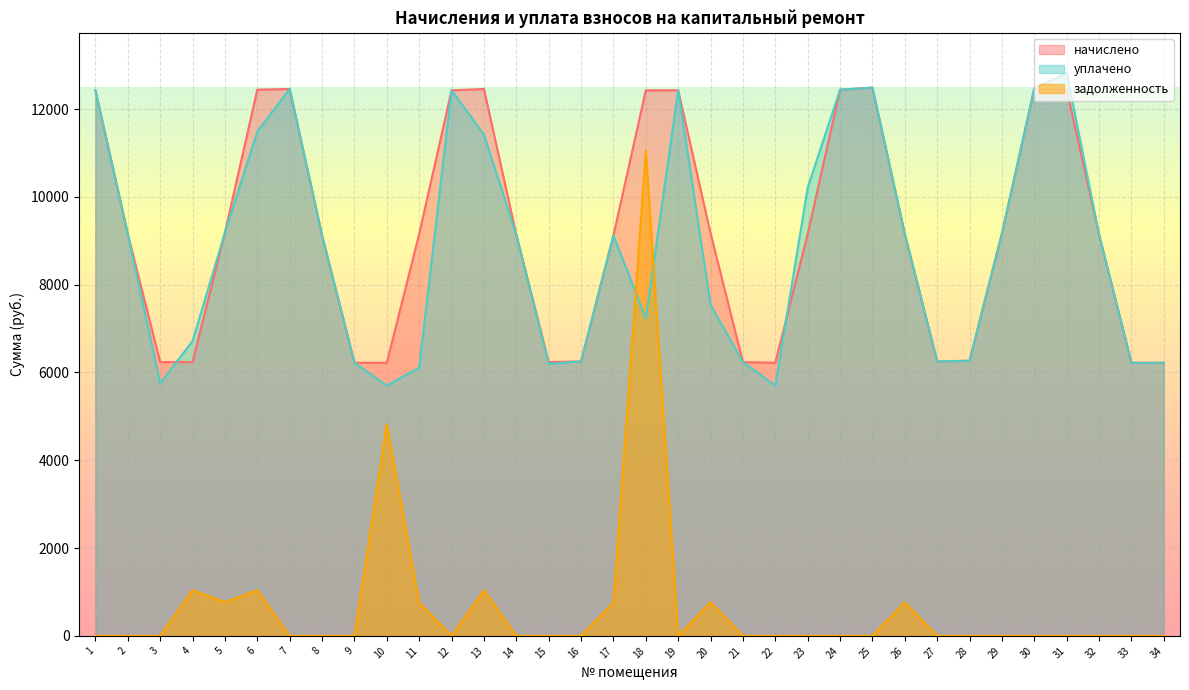

Reading right to left, list all the values displayed in this chart.

начислено: 6220.8	6220.8	9139.2	12441.6	12472.3	9169.9	6266.9	6251.5	9154.6	12487.7	12441.6	9154.6	6220.8	6236.2	9169.9	12426.2	12426.2	9123.8	6251.6	6236.2	9139.3	12457.0	12426.2	9154.6	6220.8	6220.8	9123.8	12457.0	12441.6	9185.3	6236.2	6236.2	9154.6	12426.2
задолженность: 0.0	0.0	0.0	0.0	0.0	0.0	0.0	0.0	762.9	0.0	0.0	0.0	0.0	0.0	764.2	0.0	11051.7	760.3	0.0	0.0	0.0	1038.1	0.0	755.9	4819.5	0.0	0.0	0.0	1036.8	765.4	1039.4	0.0	0.0	0.0
уплачено: 6220.8	6220.8	9139.2	12823.9	12472.3	9169.9	6266.9	6251.5	9154.6	12487.7	12441.6	10209.5	5702.4	6236.2	7542.1	12426.2	7229.3	9123.8	6251.6	6195.6	9139.3	11418.9	12426.2	6110.0	5702.4	6220.8	9123.8	12457.0	11485.8	9185.3	6715.2	5755.2	9154.6	12426.2